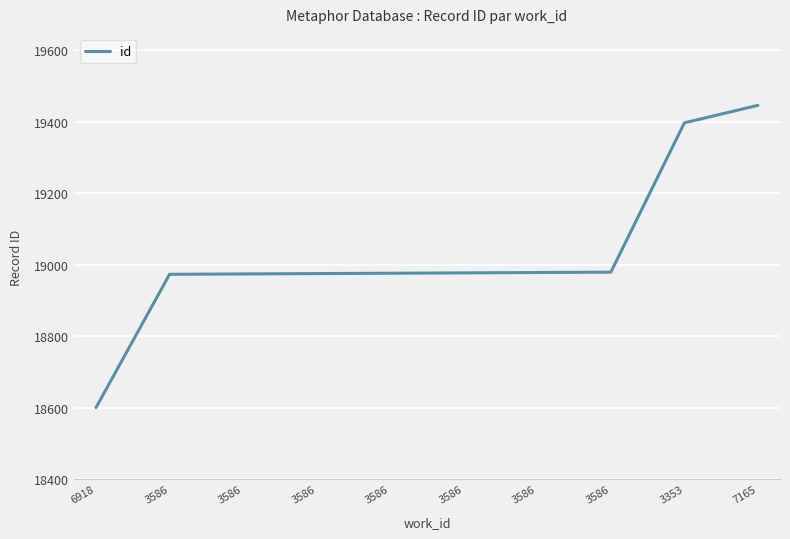

What value does the data have at 3586?

18979